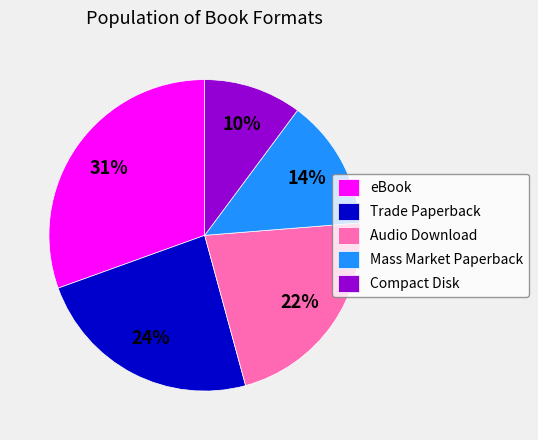

What is the smallest slice in the pie chart?

Compact Disk